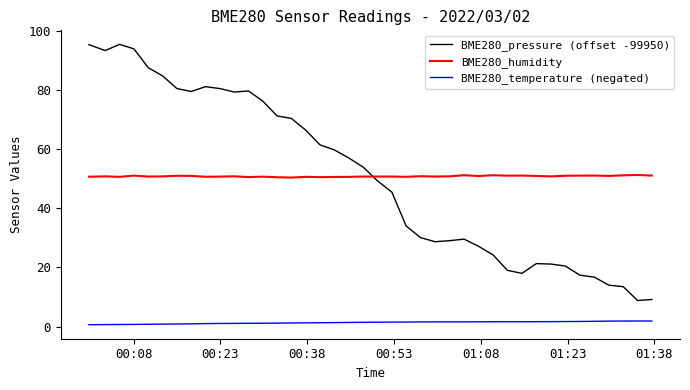

What is the highest value of the BME280_pressure (offset -99950) series?

95.6